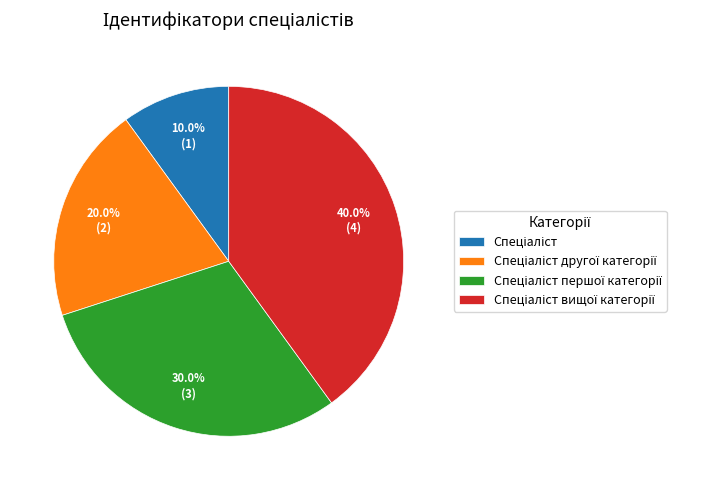

Does any single category account for the majority?

No